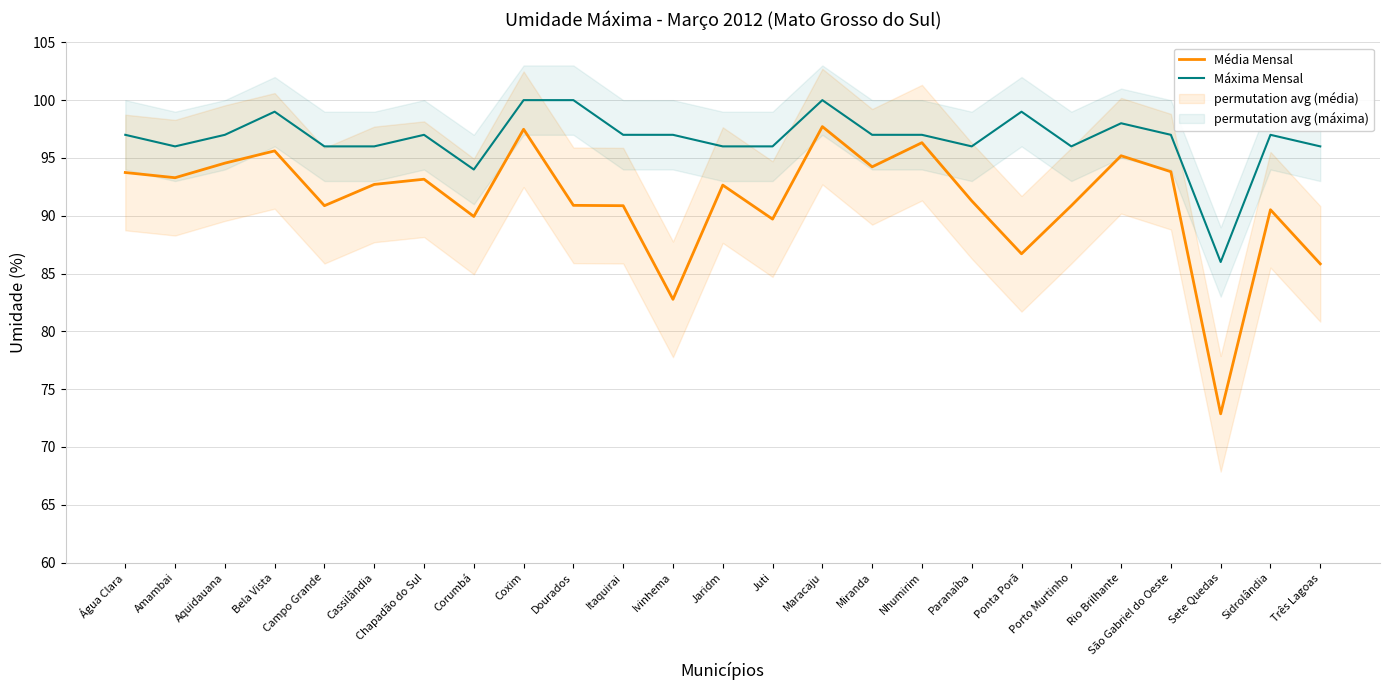

At which label does Máxima Mensal reach its peak?

Coxim